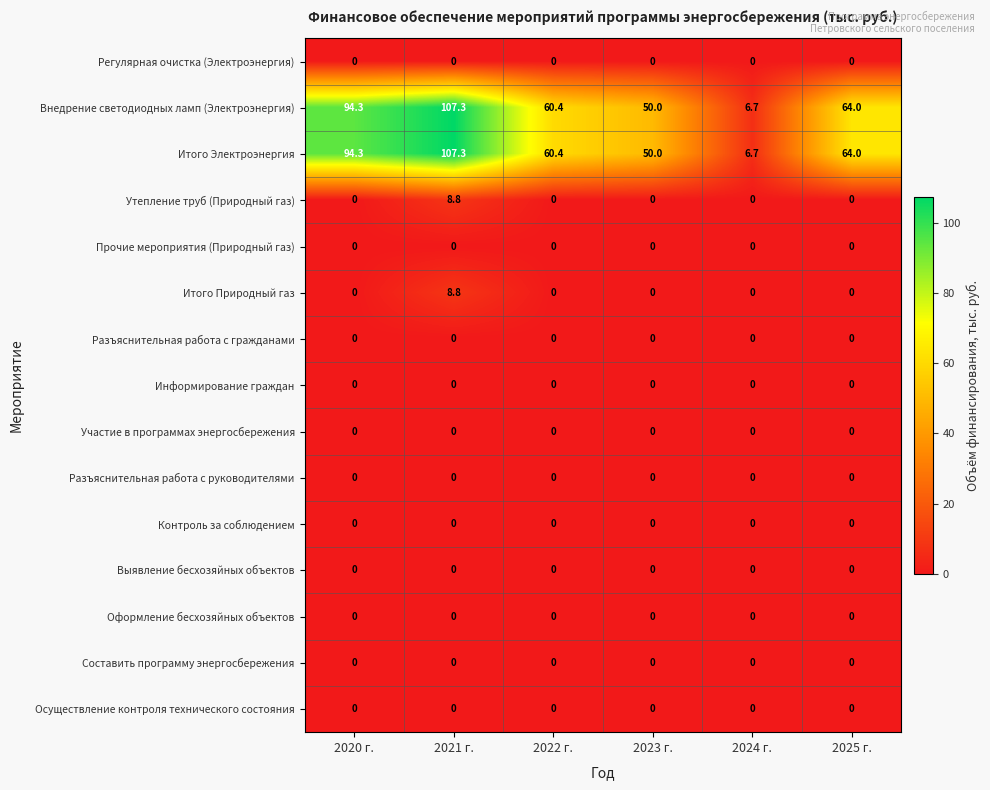

At how many categories does at least one series exceed 48?

5